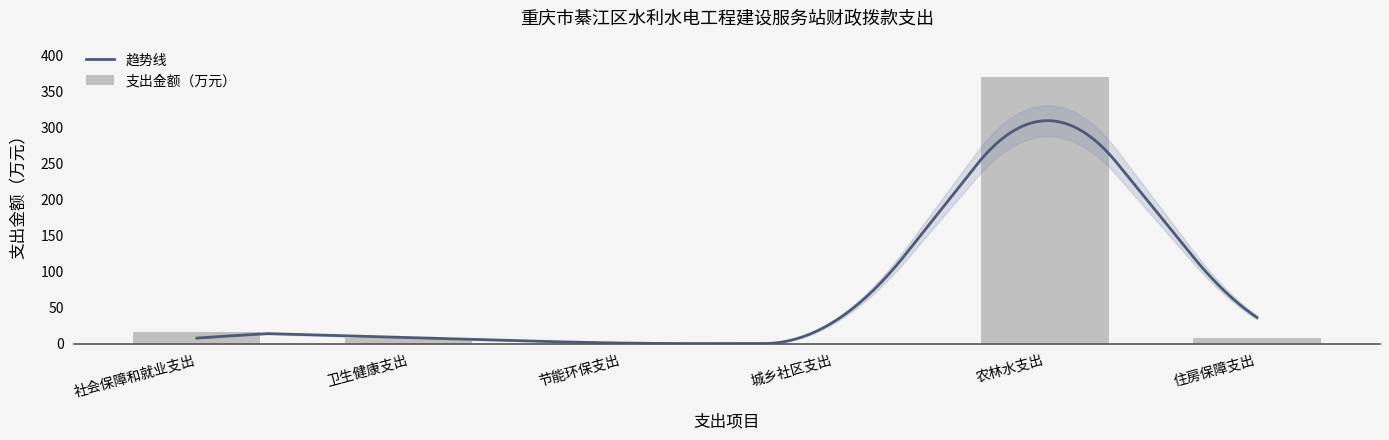

What is the sum of all values?

403.2